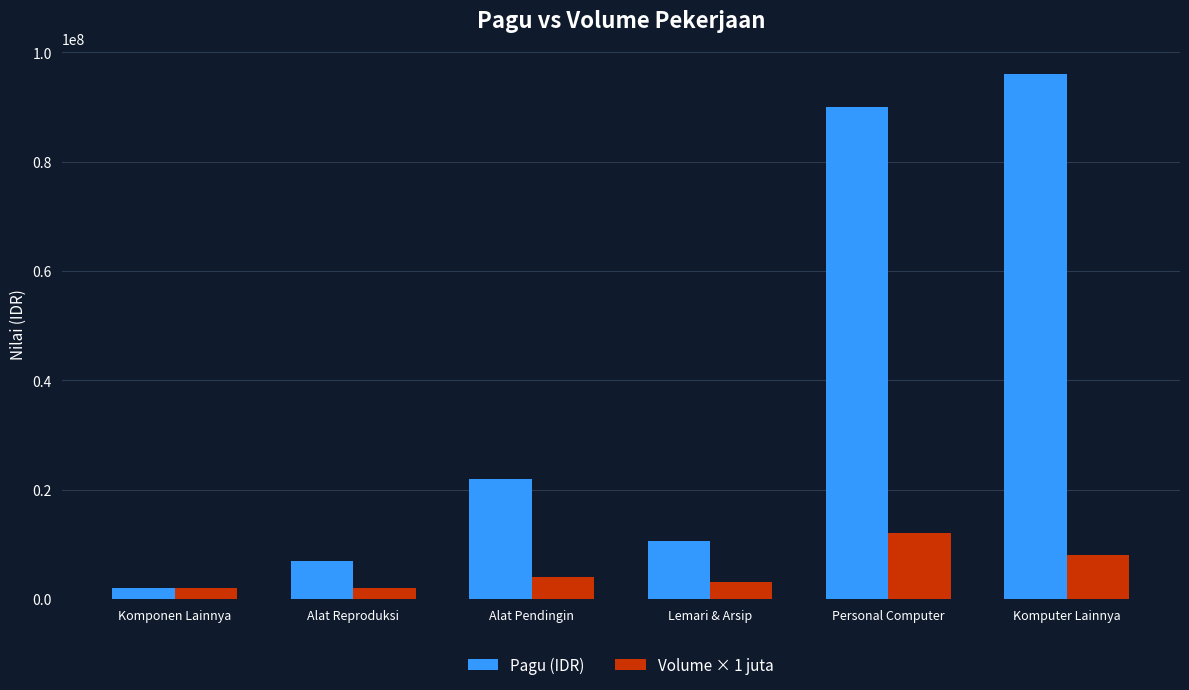

At which category does the chart reach its peak across all series?

Komputer Lainnya